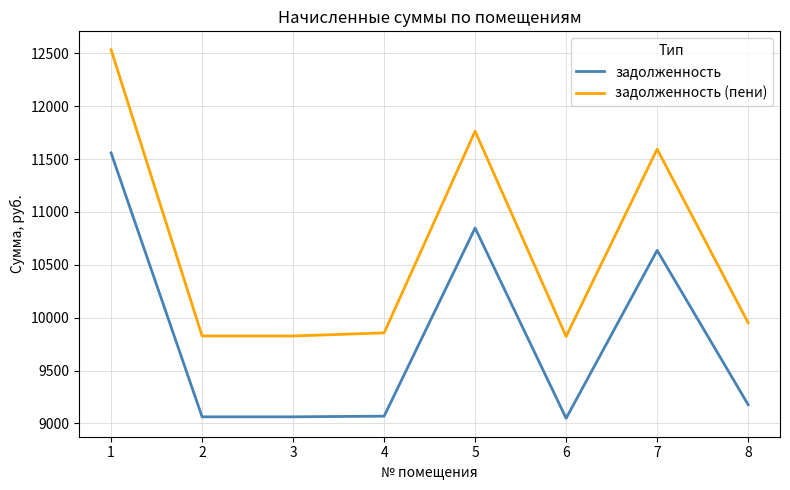

What is the difference between the maximum and minimum values in the задолженность series?

2509.9